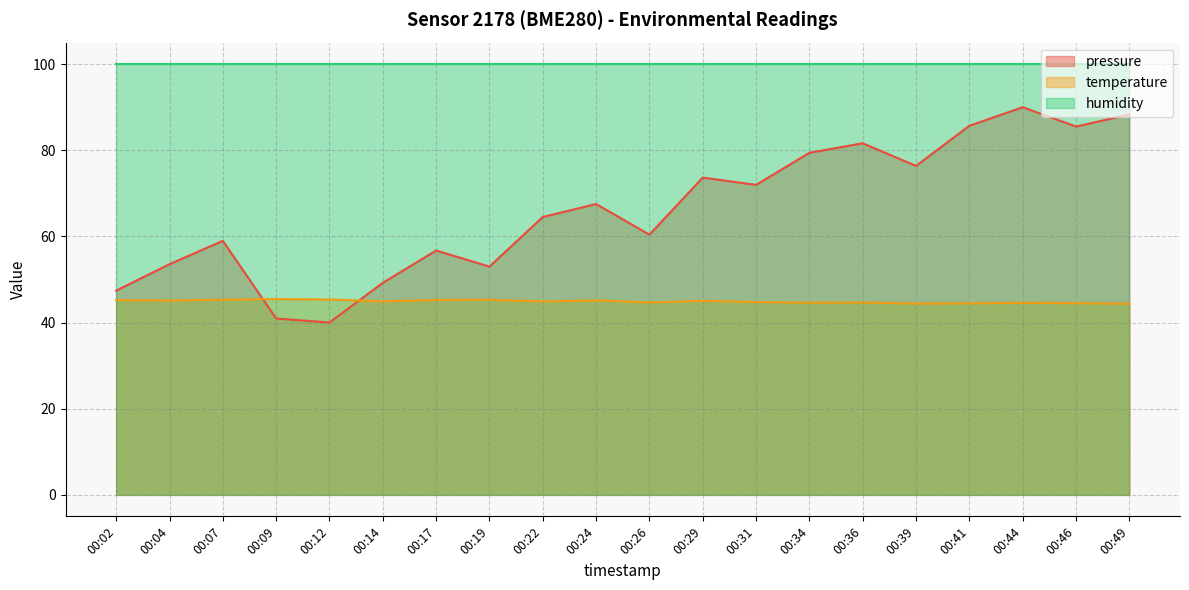

Which series has the largest range (max minus min)?

pressure